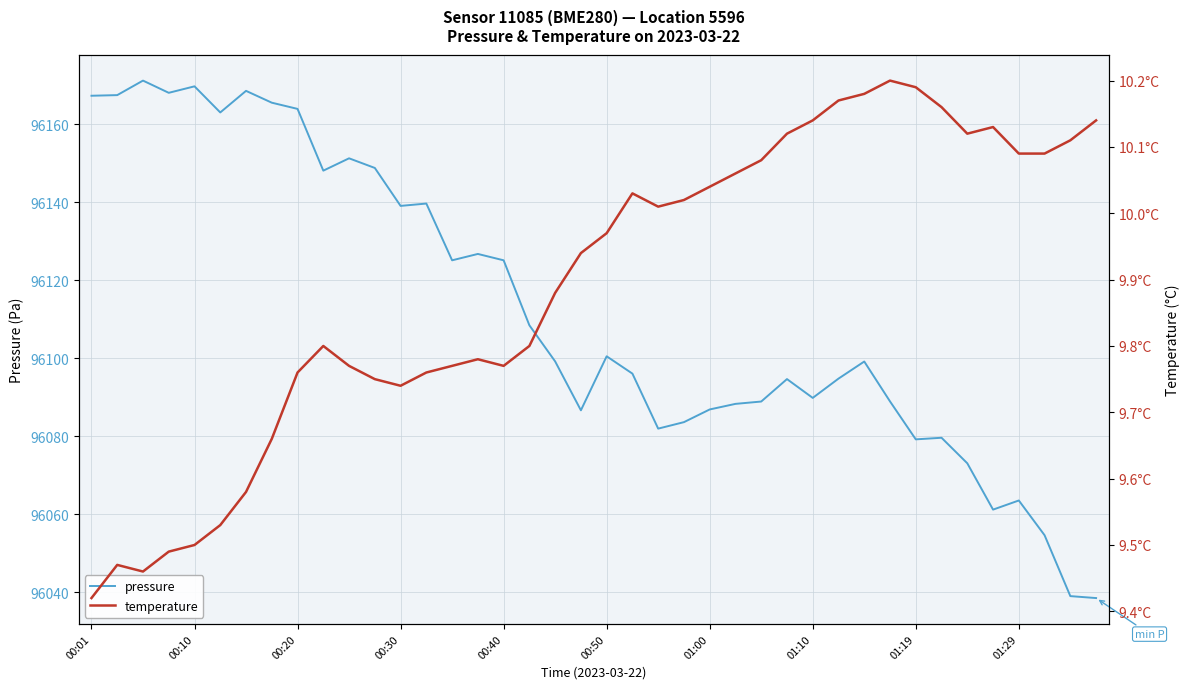

Which series has the largest total across all categories?

pressure